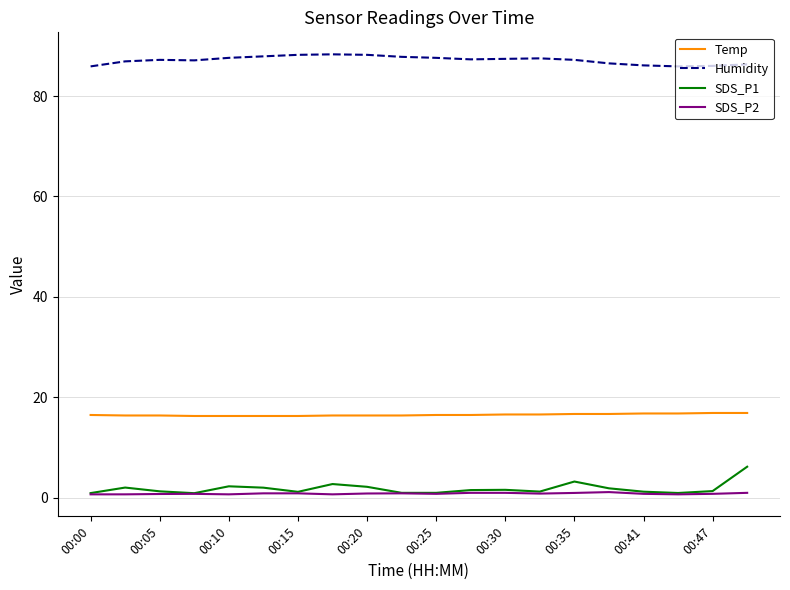

True or false: SDS_P2 and Humidity intersect in this chart.

False